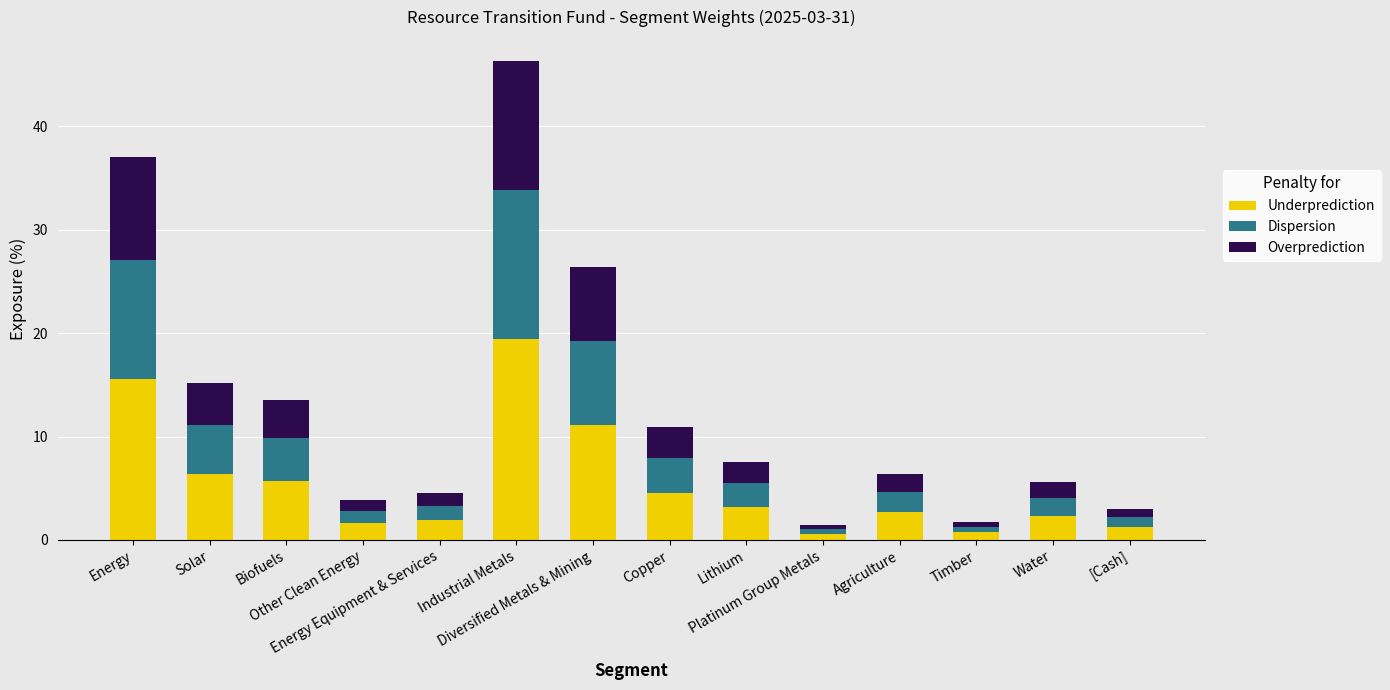

What is the difference between the maximum and second lowest values in the Underprediction series?

18.7